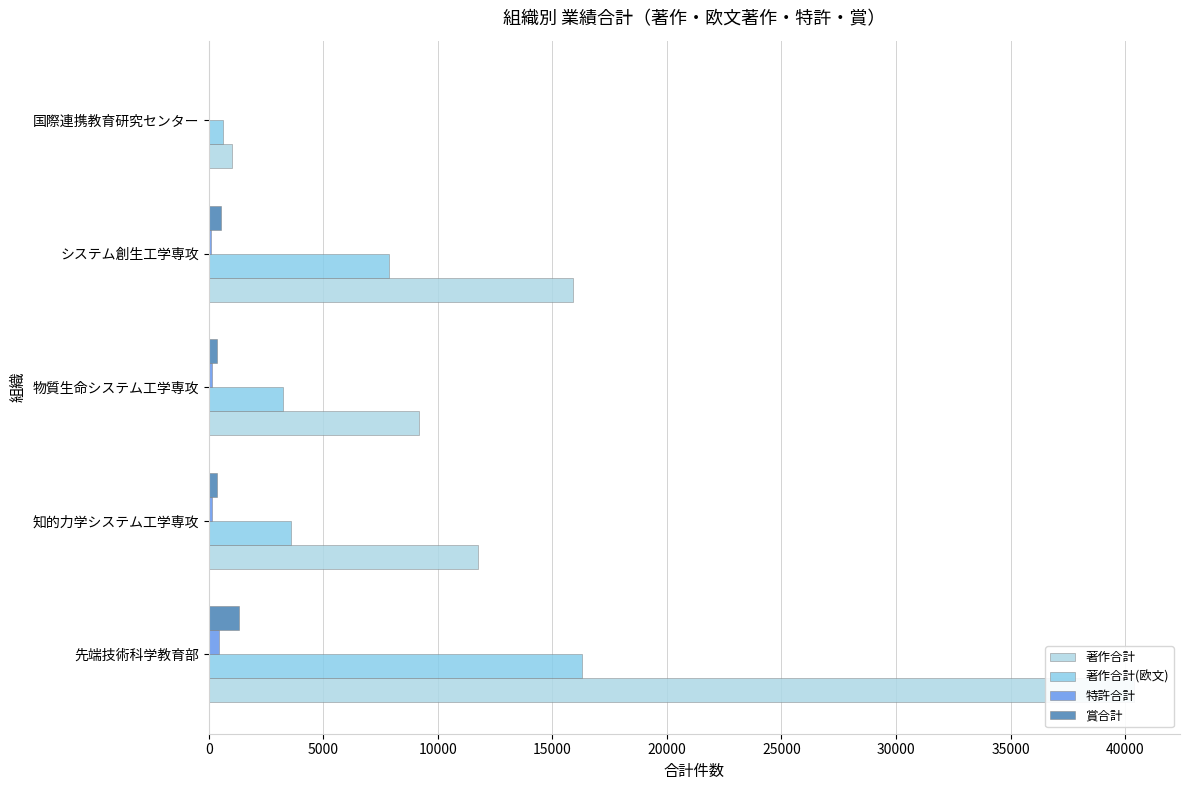

Reading left to right, transcribe all the data shown in this chart.

著作合計: 40380	11742	9178	15917	994
著作合計(欧文): 16297	3583	3230	7878	621
特許合計: 467	150	126	109	16
賞合計: 1340	378	370	533	31